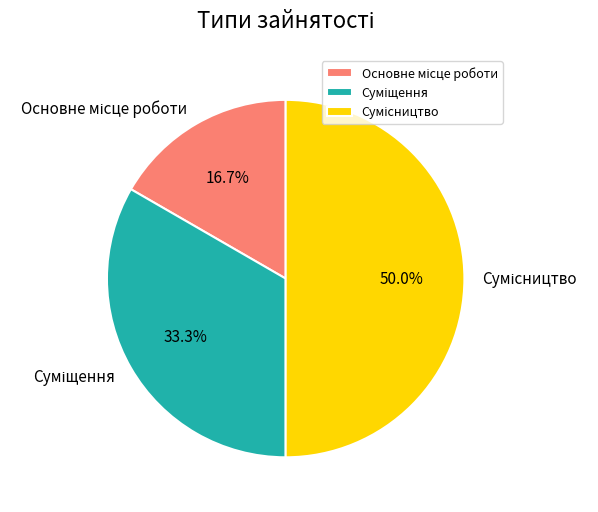

Is it true that Сумісництво is 50% of the pie?

True